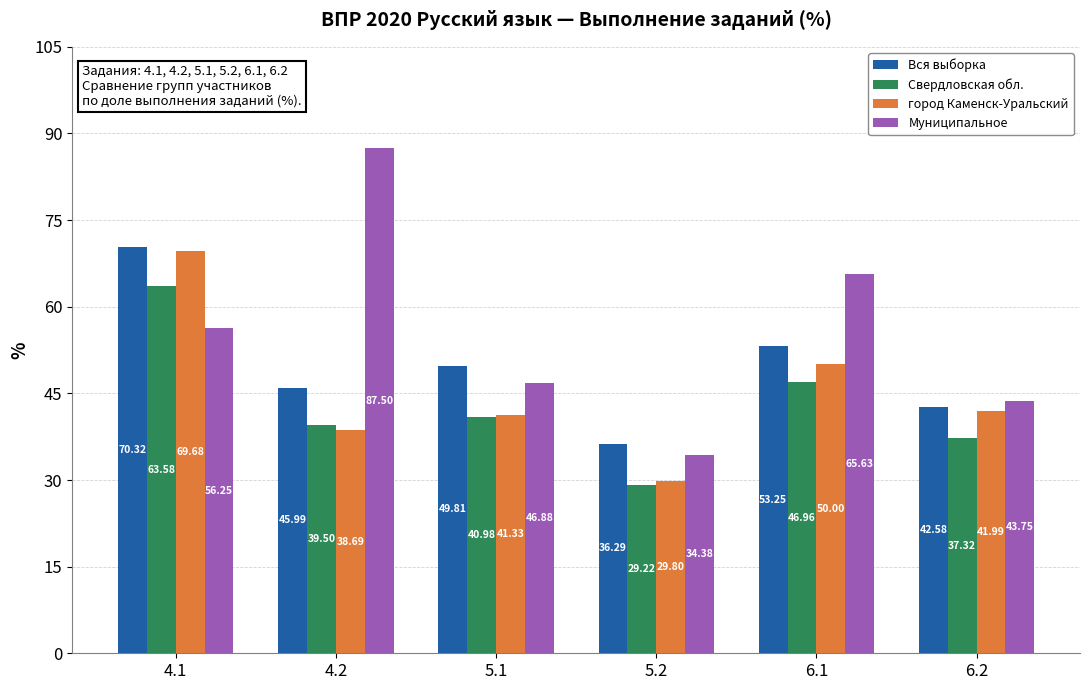

The value of город Каменск-Уральский at 5.1 is 54.0. True or false?

False